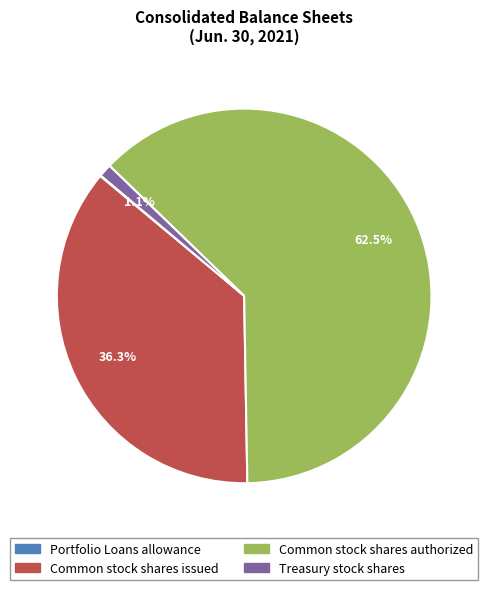

To the nearest percent, what is the difference between the largest and smallest slice percentages?

62%